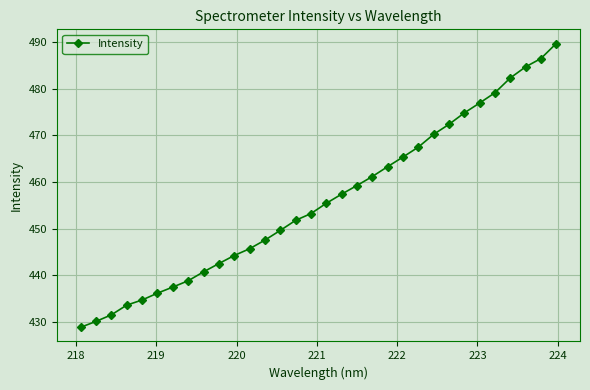

Reading left to right, transcribe all the data shown in this chart.

428.9	430.1	431.5	433.6	434.7	436.2	437.5	438.8	440.7	442.5	444.2	445.7	447.5	449.6	451.8	453.2	455.4	457.4	459.2	461.2	463.3	465.3	467.5	470.2	472.3	474.8	476.9	479.1	482.3	484.6	486.4	489.6